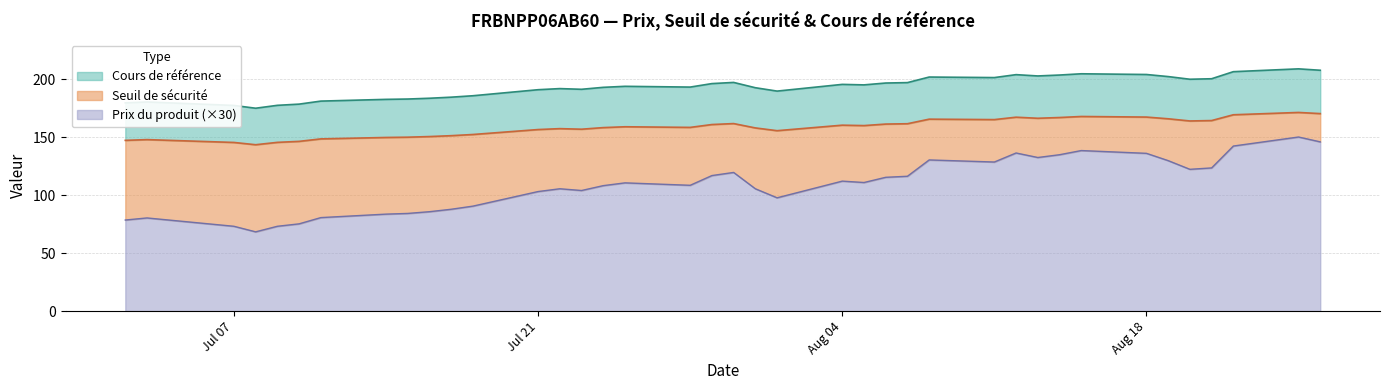

The value of Prix du produit (×30) at Jul 21 is 156.3. True or false?

False